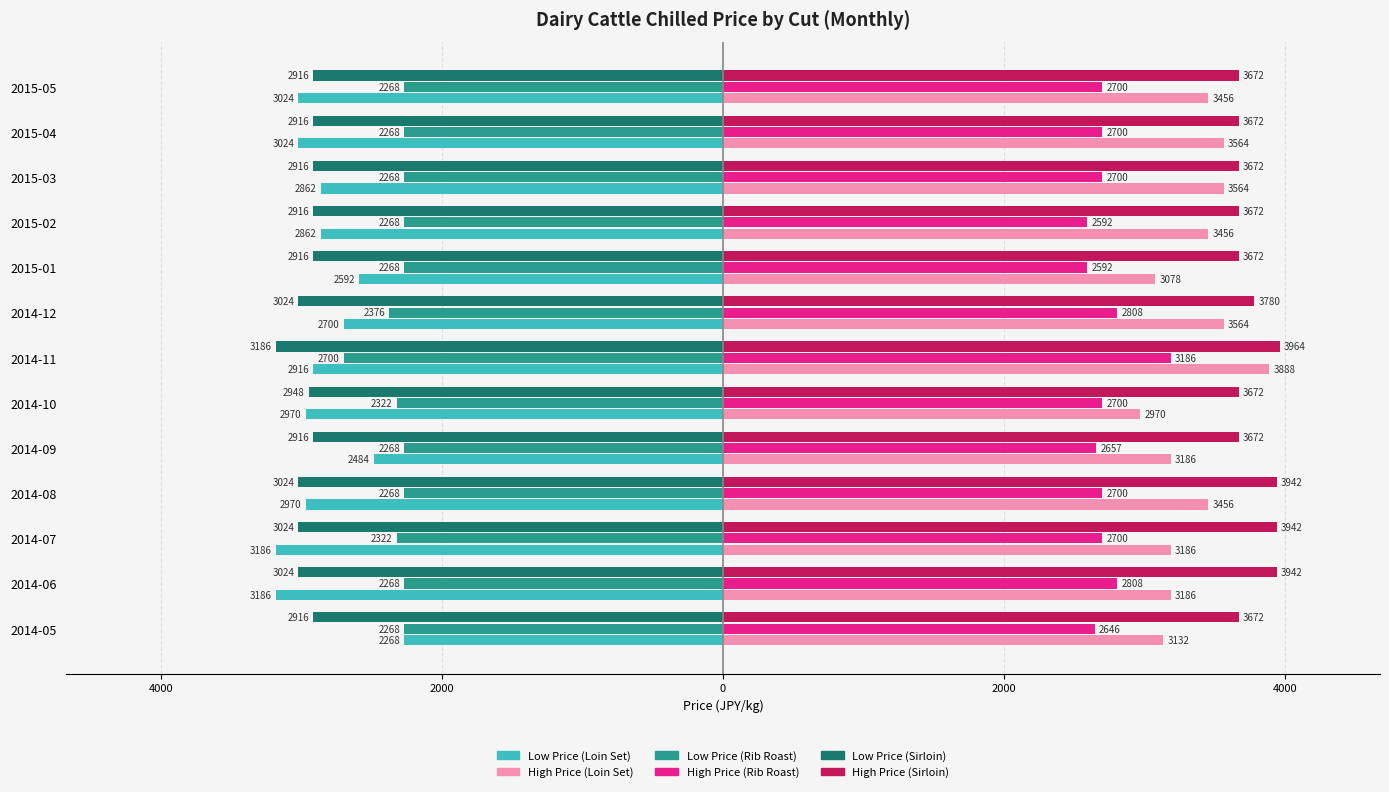

What is the label of the 2nd bar from the right?

2015-04